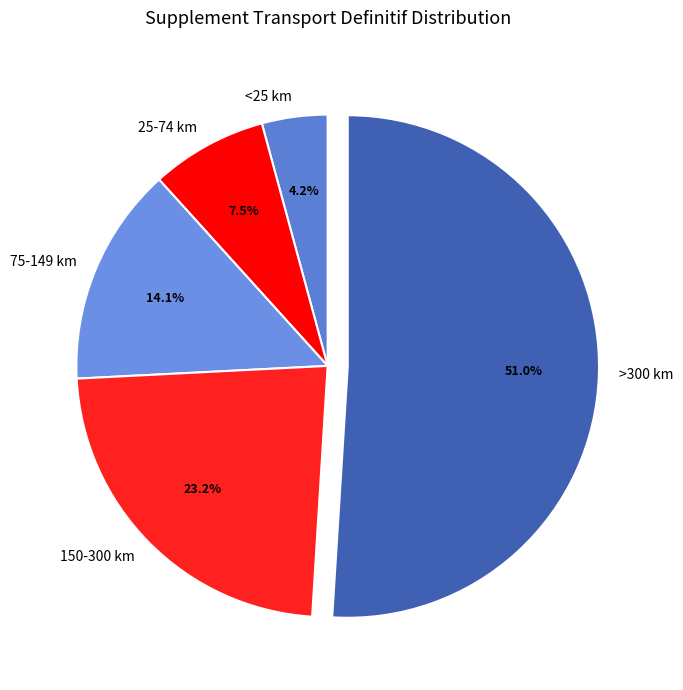

Which slice is the smallest?

<25 km